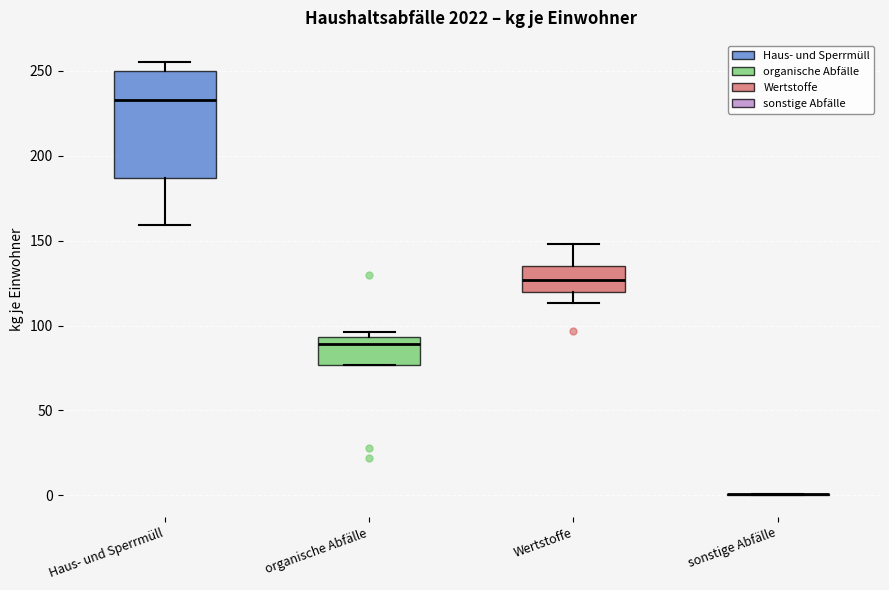

Reading left to right, transcribe this box plot: for each box, give where its median line is, the range the box spans, and where its two whiskers end, as read against the y-axis. The values are not printed on the chart, so give them approximately, as read against the axis.

Haus- und Sperrmüll: median 235, box 185 to 250, whiskers 160 to 255
organische Abfälle: median 90, box 75 to 95, whiskers 75 to 95 (just above the box's upper edge)
Wertstoffe: median 125, box 120 to 135, whiskers 115 to 150
sonstige Abfälle: box collapsed to a line at 0, whiskers 0 to 0